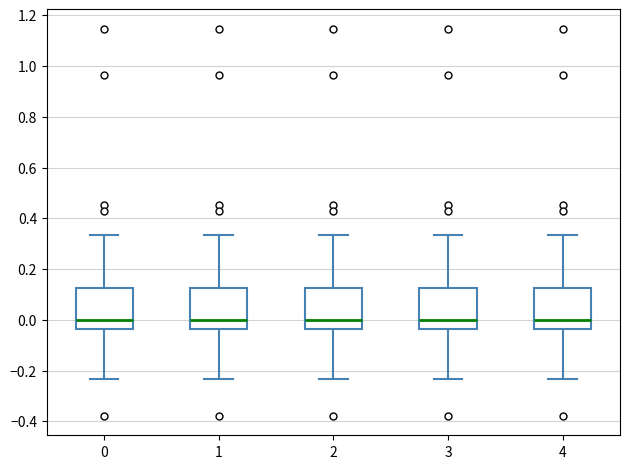

Reading left to right, transcribe this box plot: for each box, give where its median line is, the range the box spans, and where its two whiskers end, as read against the y-axis. The values are not printed on the chart, so give them approximately, as read against the axis.

0: median 0.00, box -0.04 to 0.12, whiskers -0.24 to 0.34
1: median 0.00, box -0.04 to 0.12, whiskers -0.24 to 0.34
2: median 0.00, box -0.04 to 0.12, whiskers -0.24 to 0.34
3: median 0.00, box -0.04 to 0.12, whiskers -0.24 to 0.34
4: median 0.00, box -0.04 to 0.12, whiskers -0.24 to 0.34